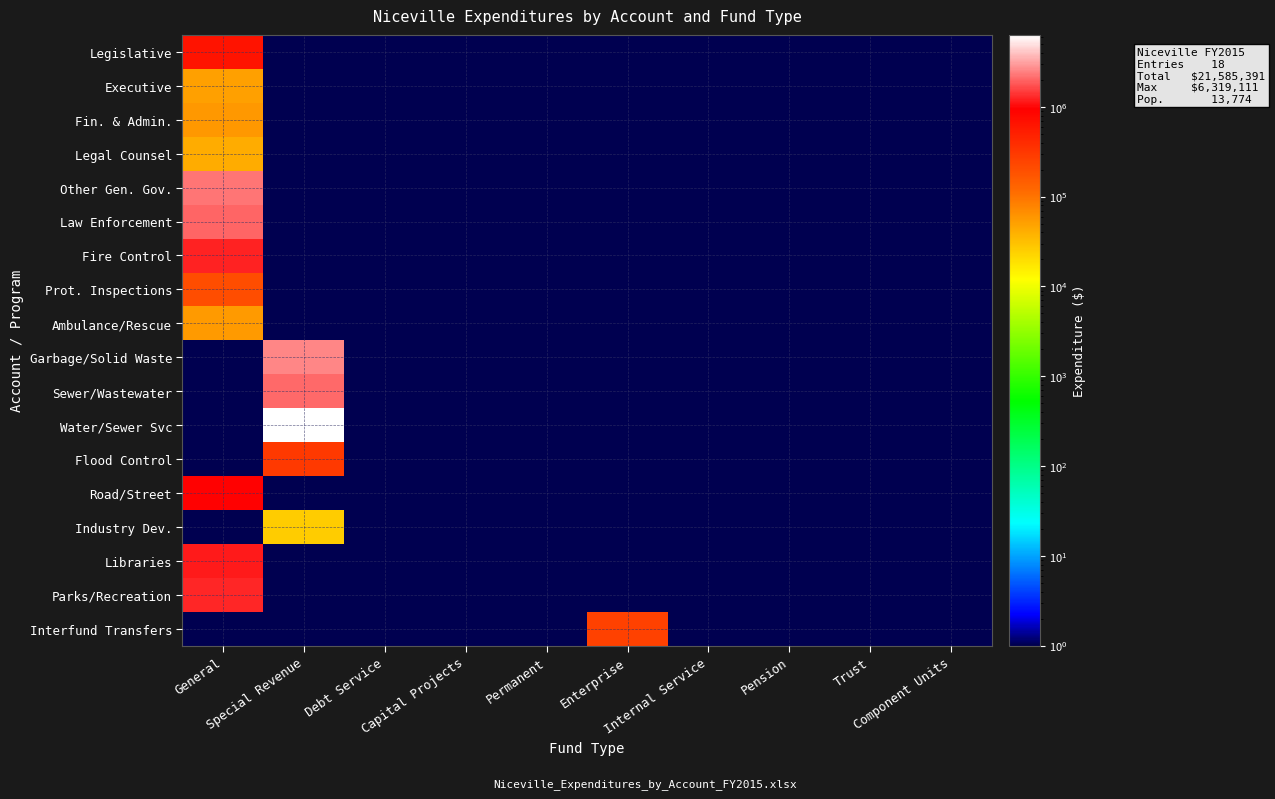

Rank the series at General from lowest to highest value.

Garbage/Solid Waste, Sewer/Wastewater, Water/Sewer Svc, Flood Control, Industry Dev., Interfund Transfers, Legal Counsel, Executive, Ambulance/Rescue, Fin. & Admin., Prot. Inspections, Legislative, Road/Street, Libraries, Fire Control, Parks/Recreation, Law Enforcement, Other Gen. Gov.